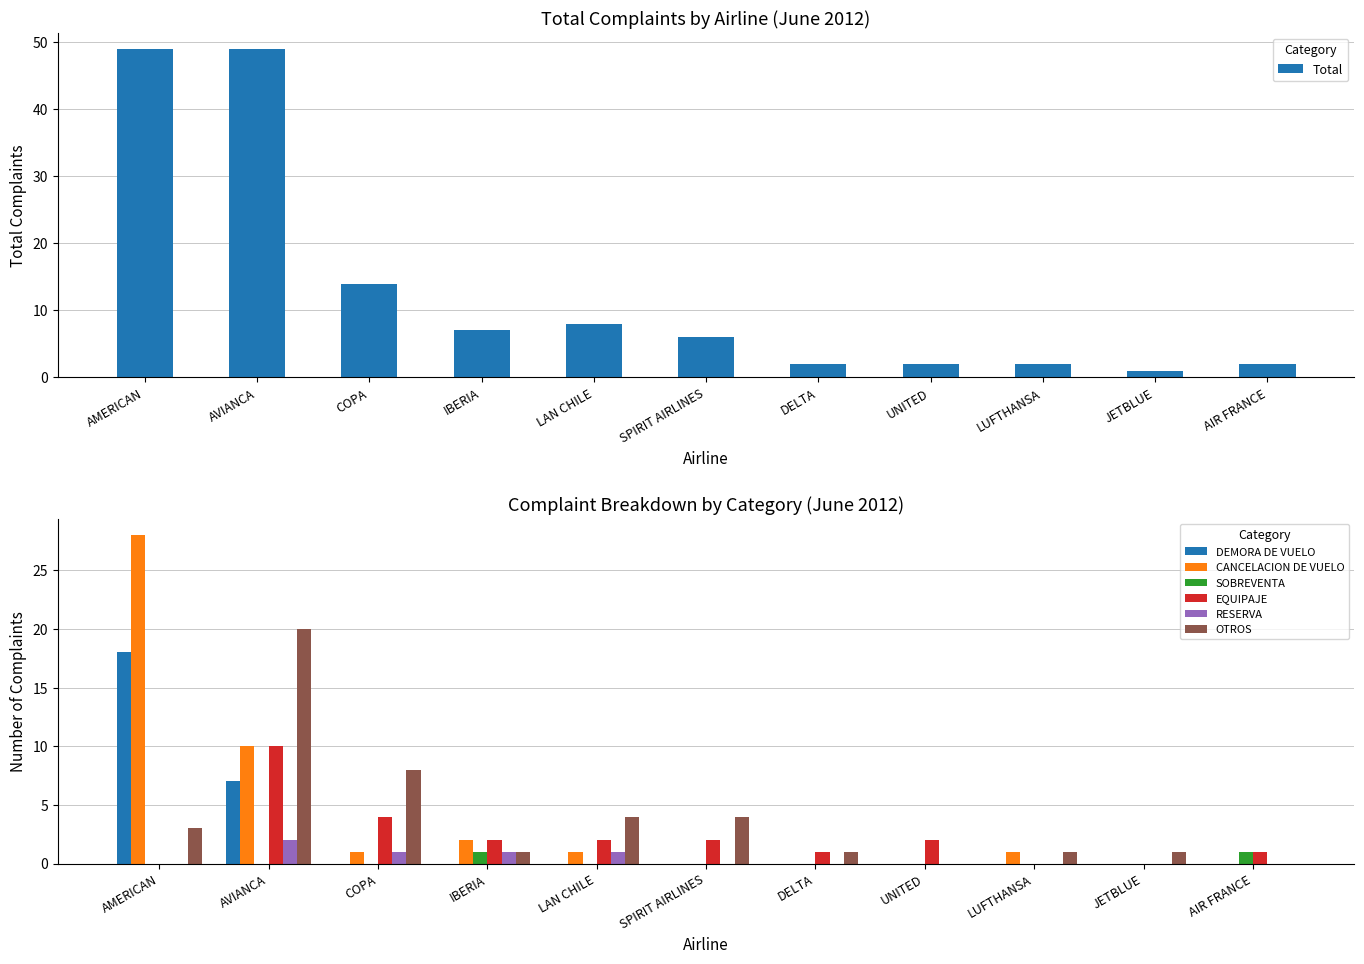

At which label does CANCELACION DE VUELO reach its peak?

AMERICAN